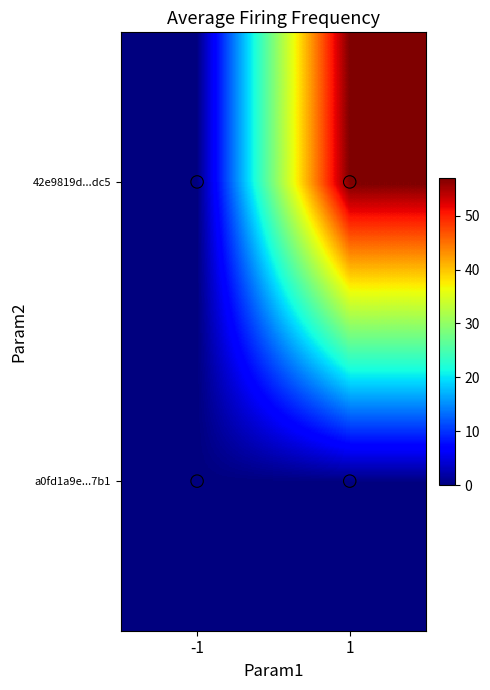

Between 1 and -1, which is larger?

1